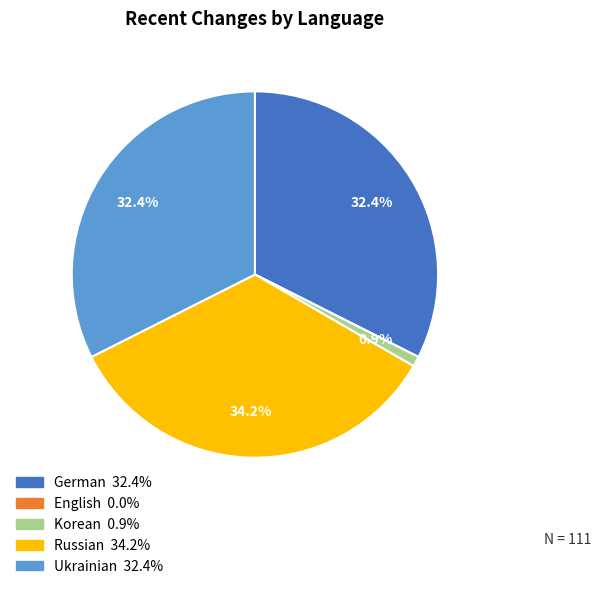

What is the largest slice in the pie chart?

Russian